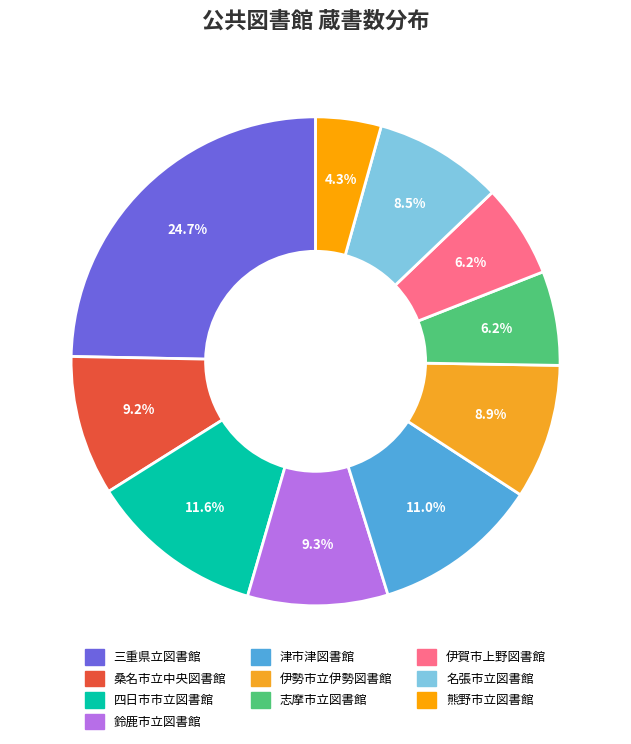

To the nearest percent, what is the average slice percentage?

10%